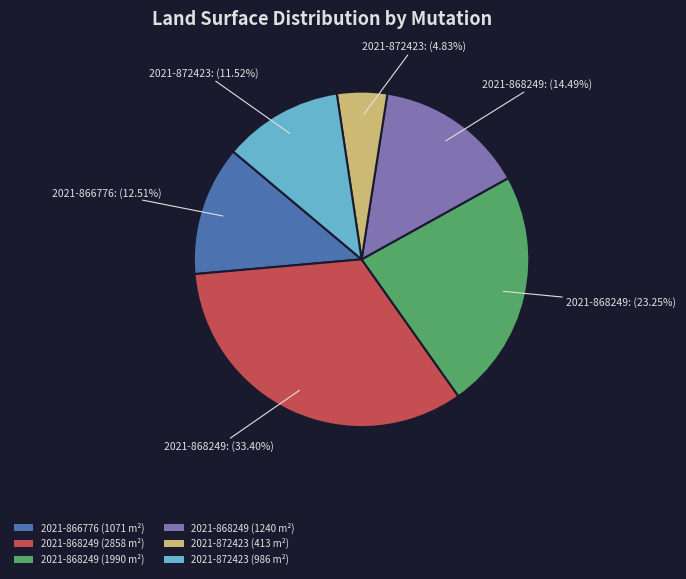

Which has a higher value, 2021-872423 (413 m²) or 2021-866776 (1071 m²)?

2021-866776 (1071 m²)